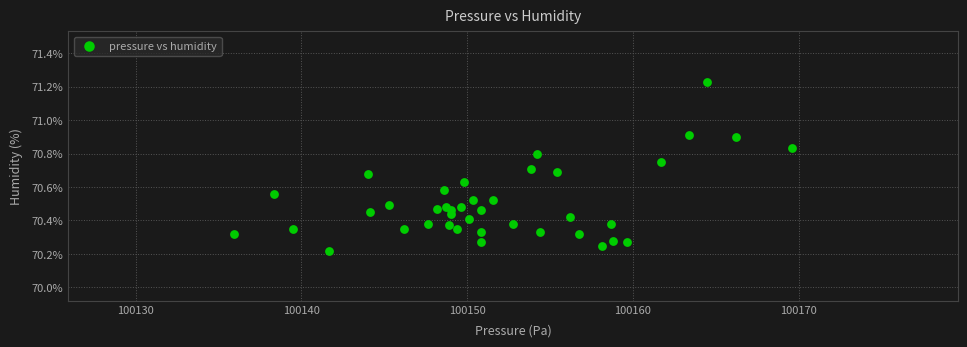

What is the range of Y values (max minus min)?

1.0